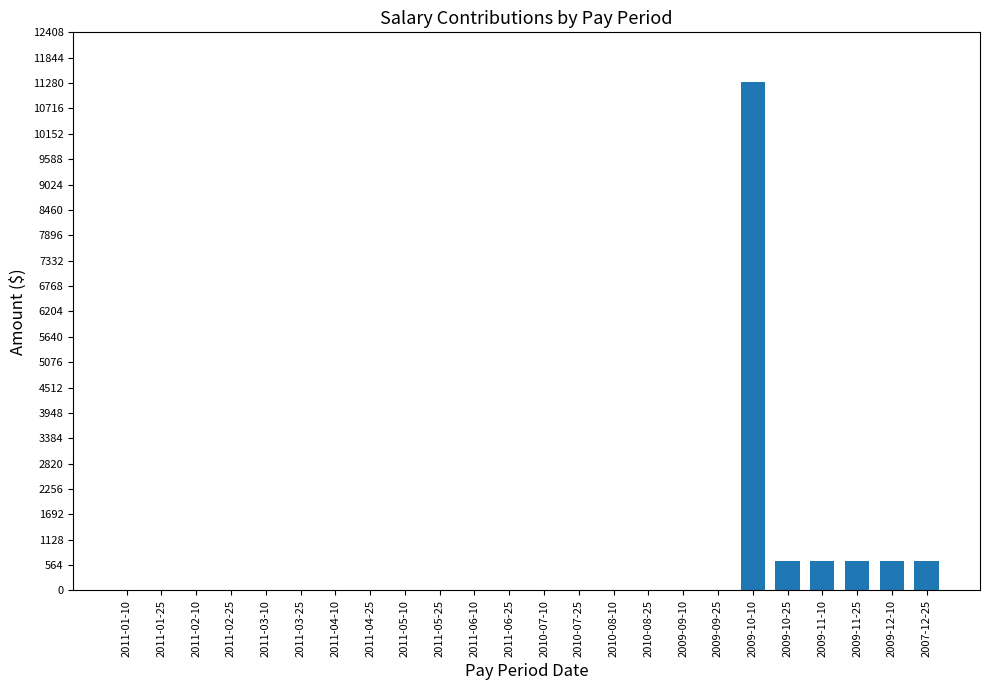

Is it true that the value at 2009-09-10 is 0.0?

True